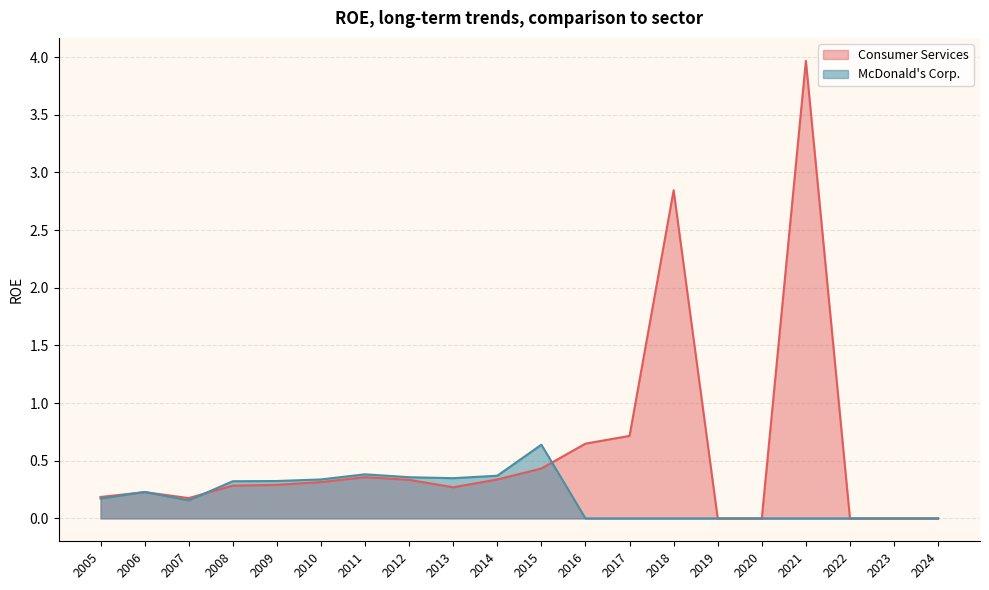

What is the difference between the McDonald's Corp. values at 2005 and 2012?

0.2